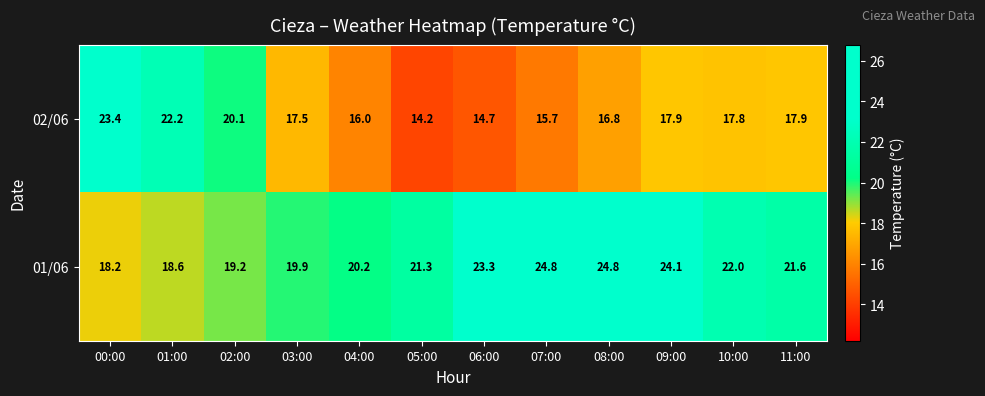

True or false: 01/06 has a value of 9.6 at 05:00.

False